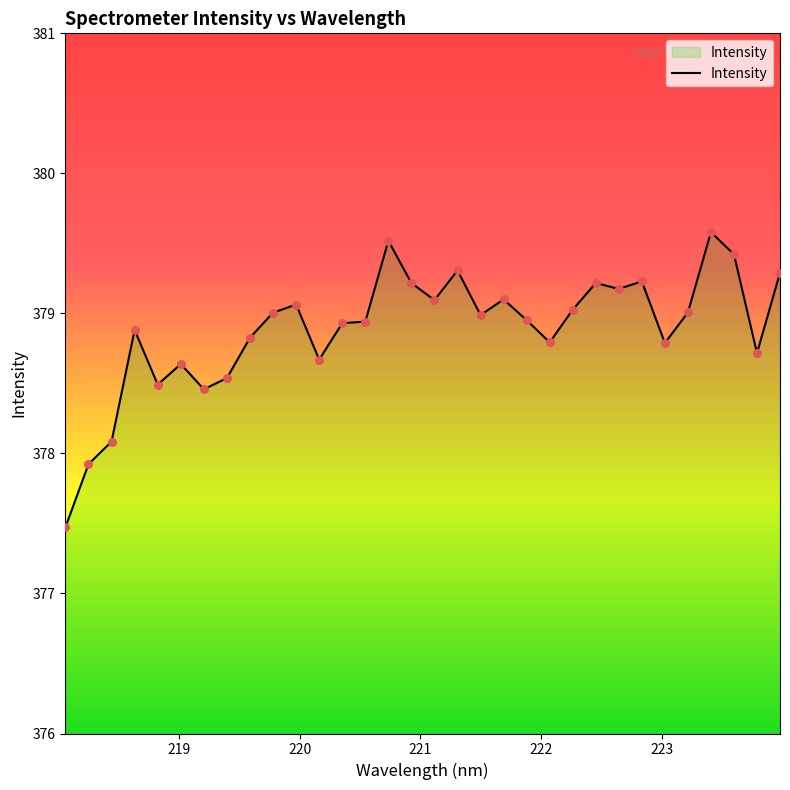

What is the minimum value shown in the chart?

377.5